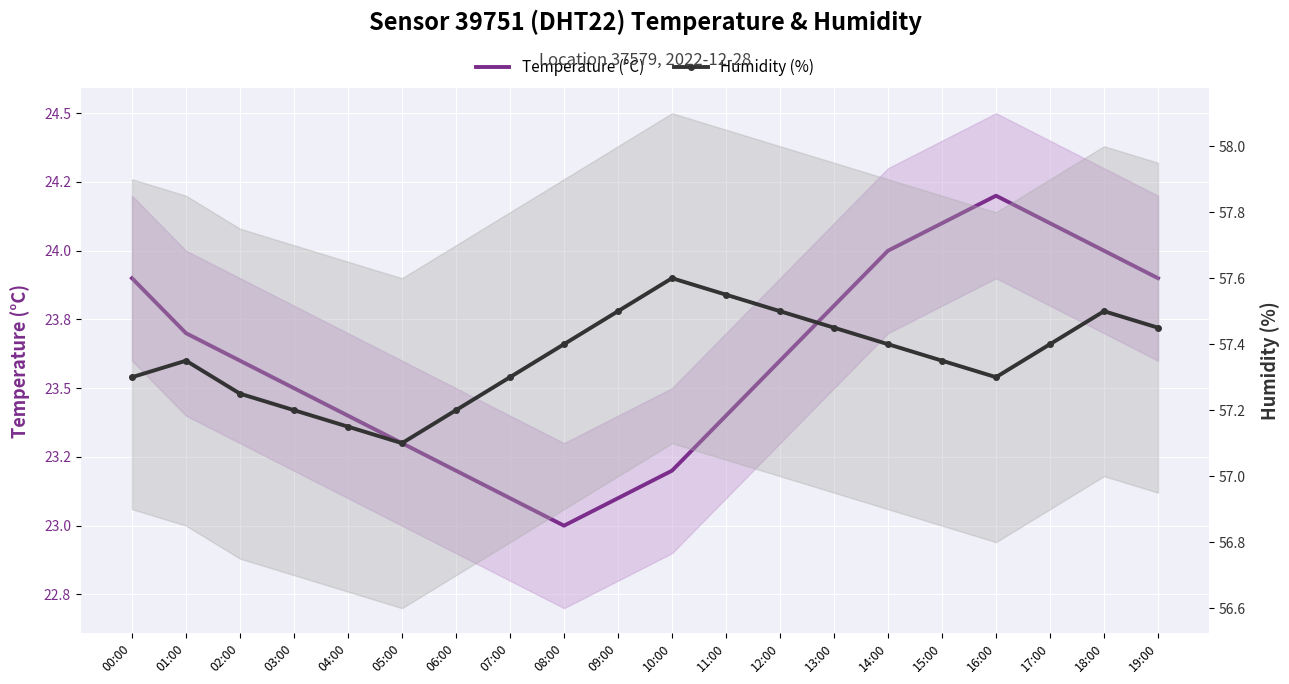

Rank the series by their average value, from highest to lowest.

Humidity (%), Temperature (°C)